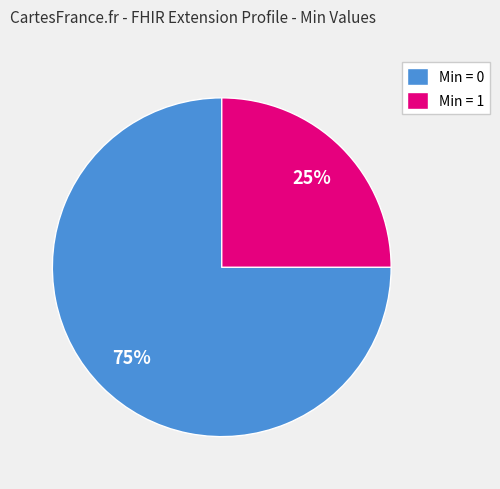

Combined, do Min = 0 and Min = 1 account for over 50%?

Yes